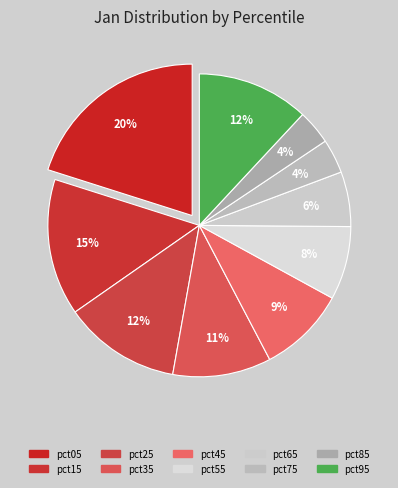

Do pct85 and pct45 together represent more than half of the pie?

No